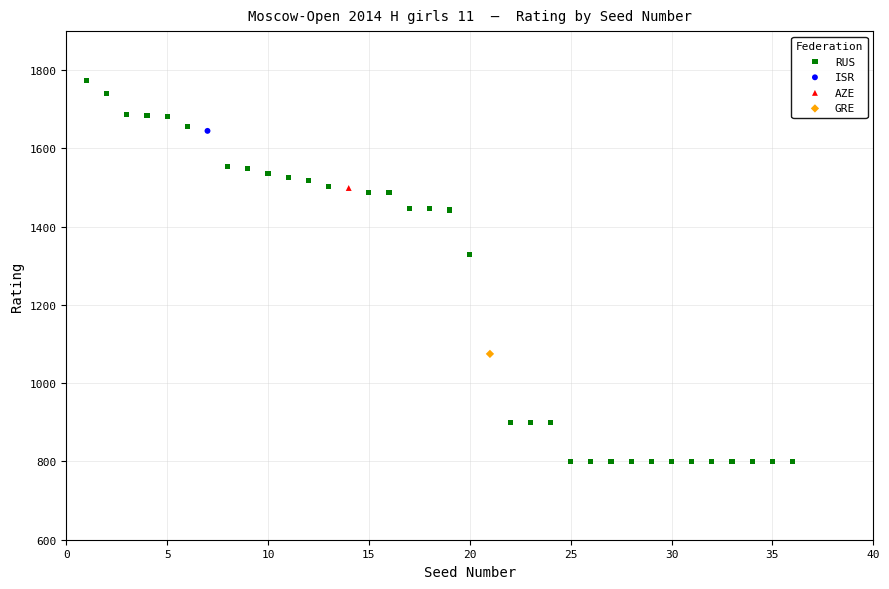

What are all the series names shown in the legend?

RUS, ISR, AZE, GRE